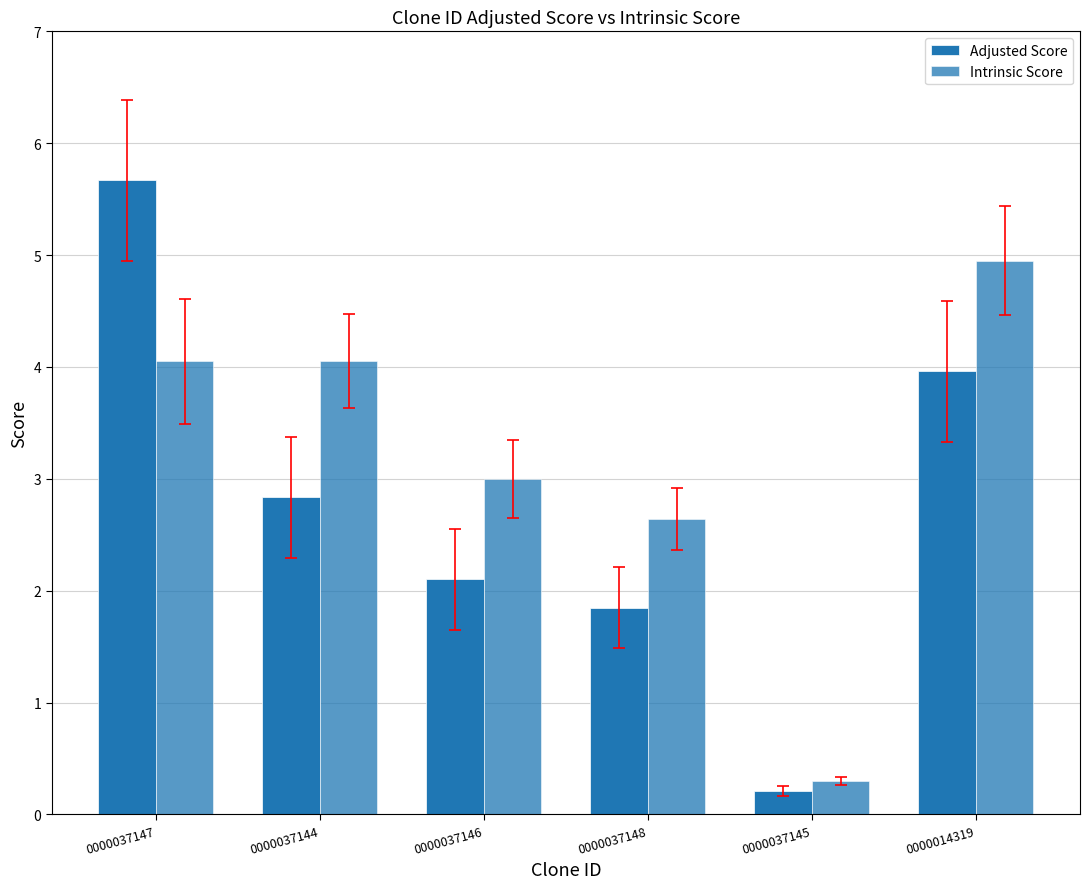

Which series has the widest spread of values?

Adjusted Score